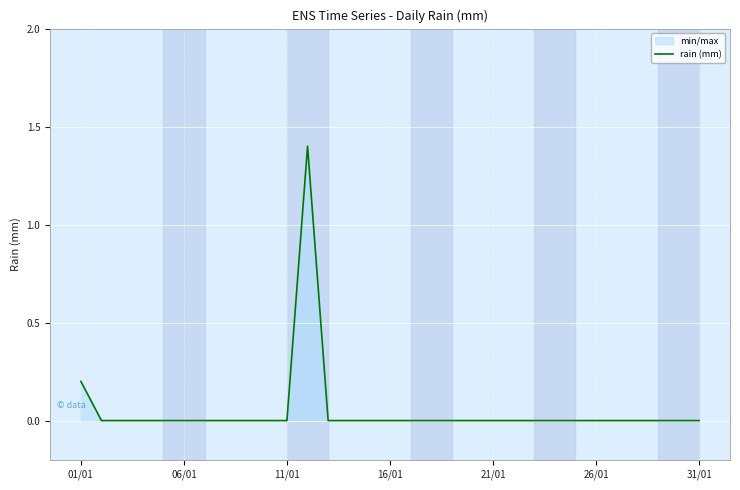

How many lines are shown in the chart?

1